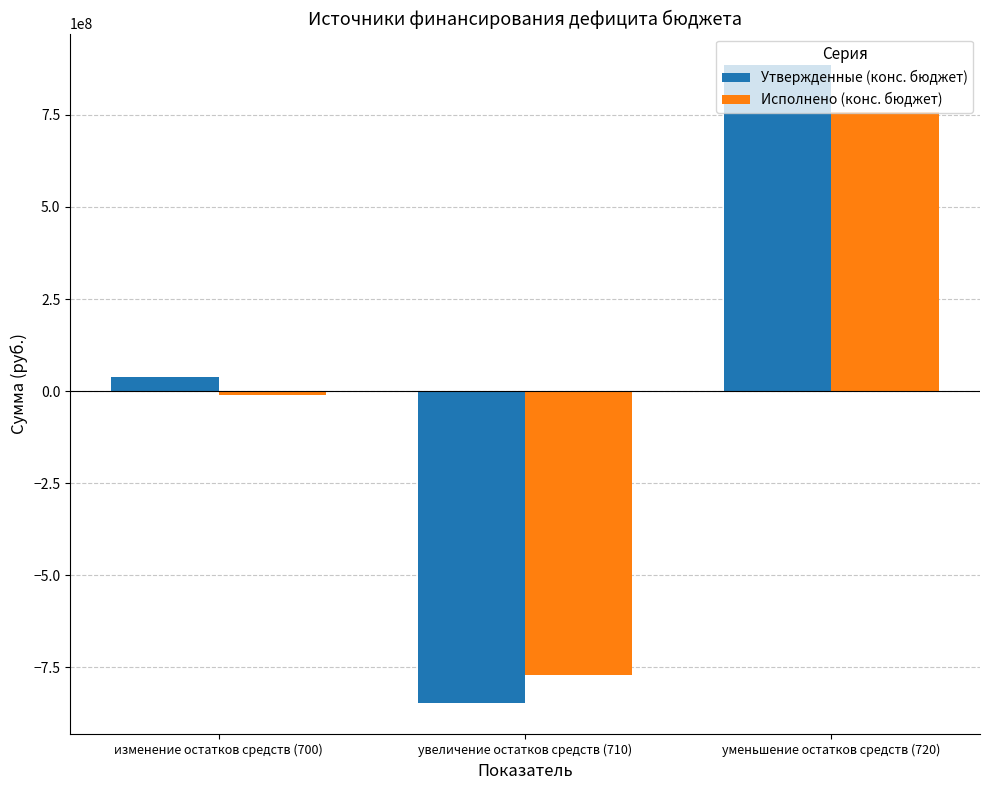

At which label is Утвержденные (конс. бюджет) closest to 19371611?

изменение остатков средств (700)